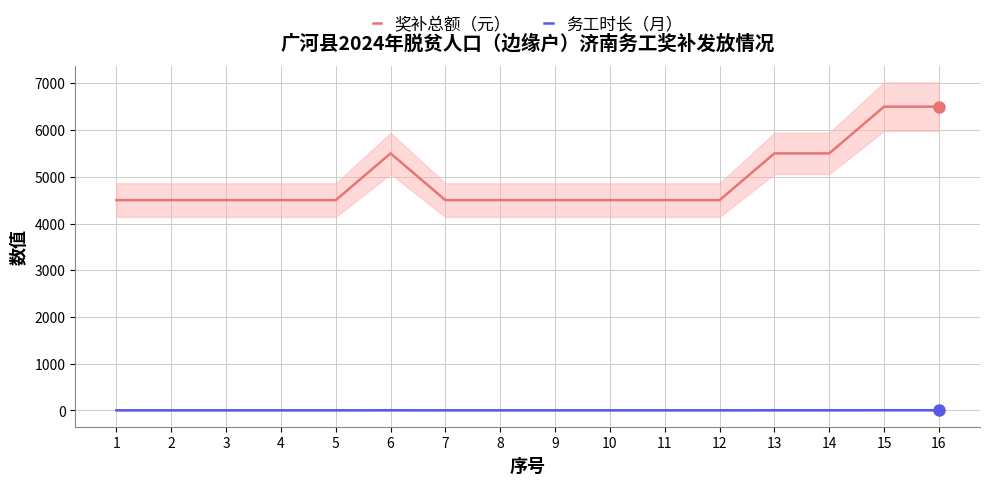

What is the value of the 务工时长（月） point at the 14th from the left?

4